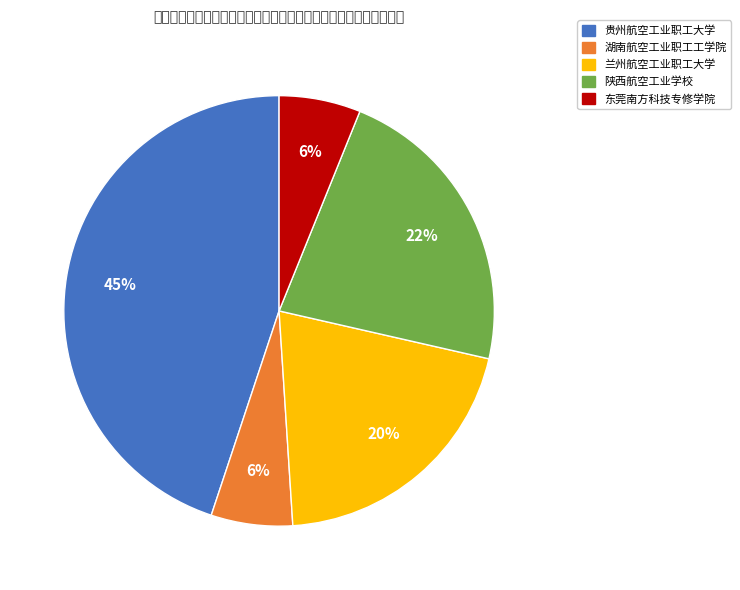

Which has a higher value, 湖南航空工业职工工学院 or 兰州航空工业职工大学?

兰州航空工业职工大学